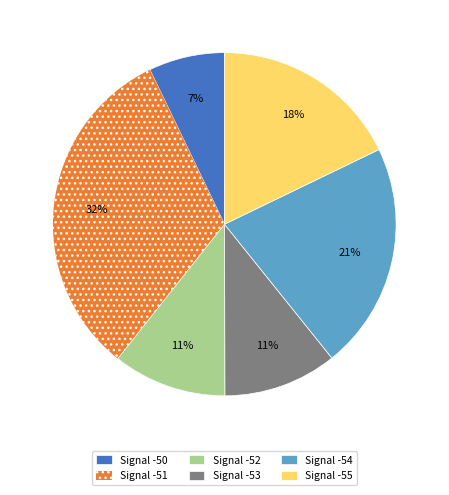

Is the sum of Signal -52 and Signal -50 greater than half?

No